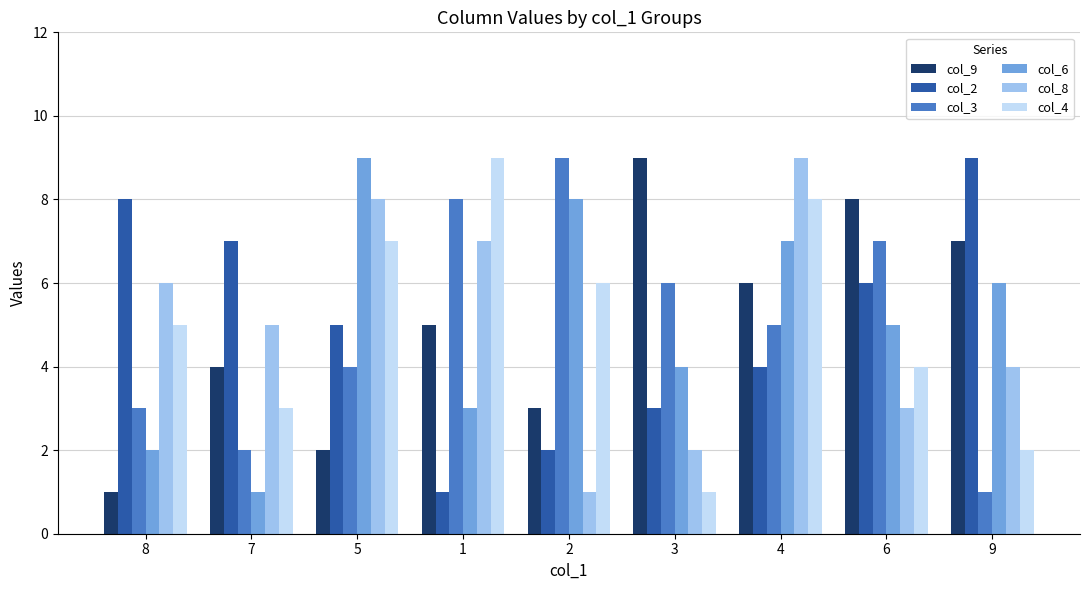

Rank the categories by col_6 value from lowest to highest.

7, 8, 1, 3, 6, 9, 4, 2, 5